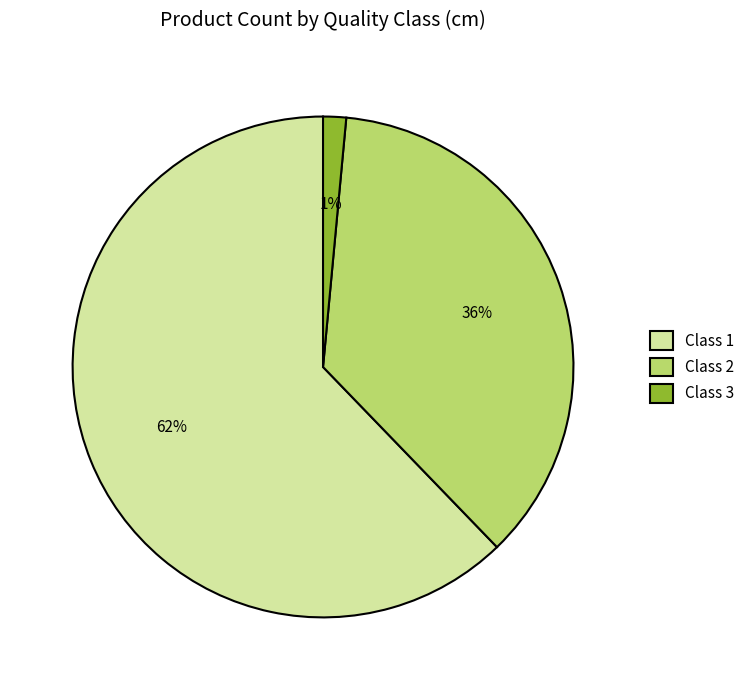

Combined, do Class 3 and Class 1 account for over 50%?

Yes